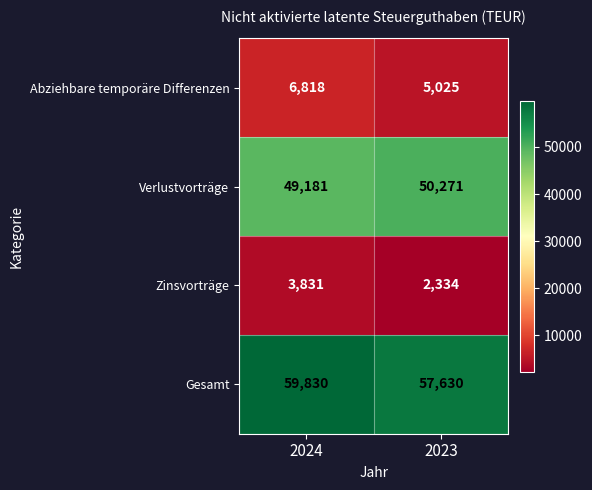

Which series changed the most between 2024 and 2023?

Gesamt